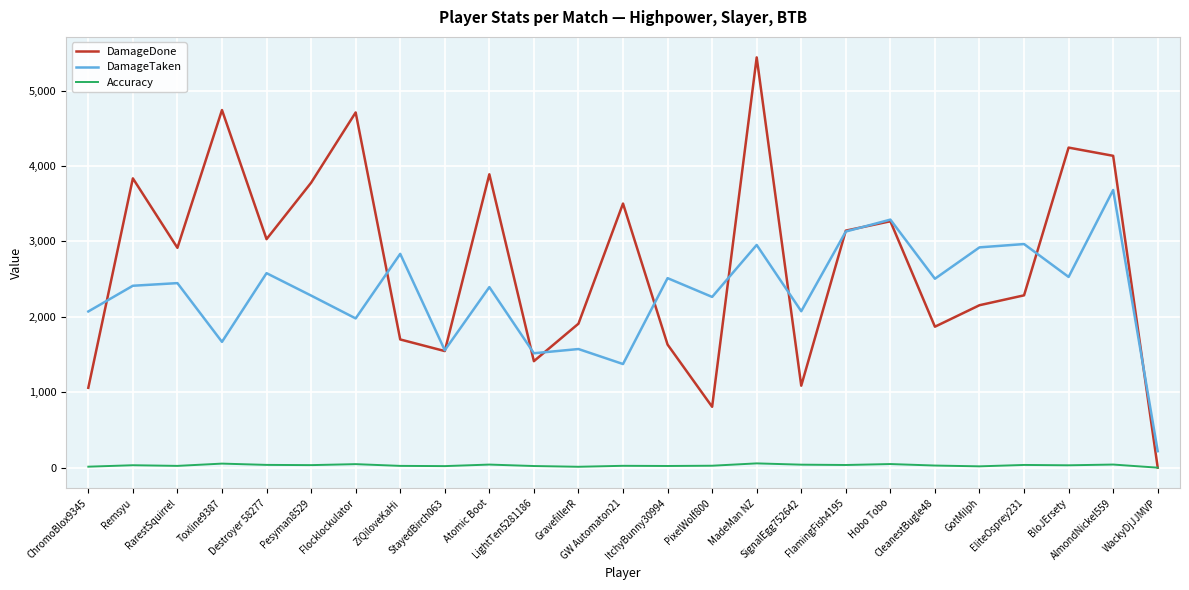

Does the chart have visible grid lines?

Yes